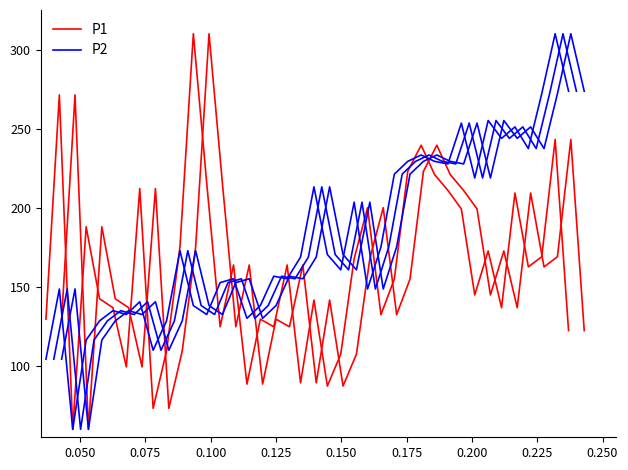

True or false: P2 has a value of 233.6 at 0.275.

False